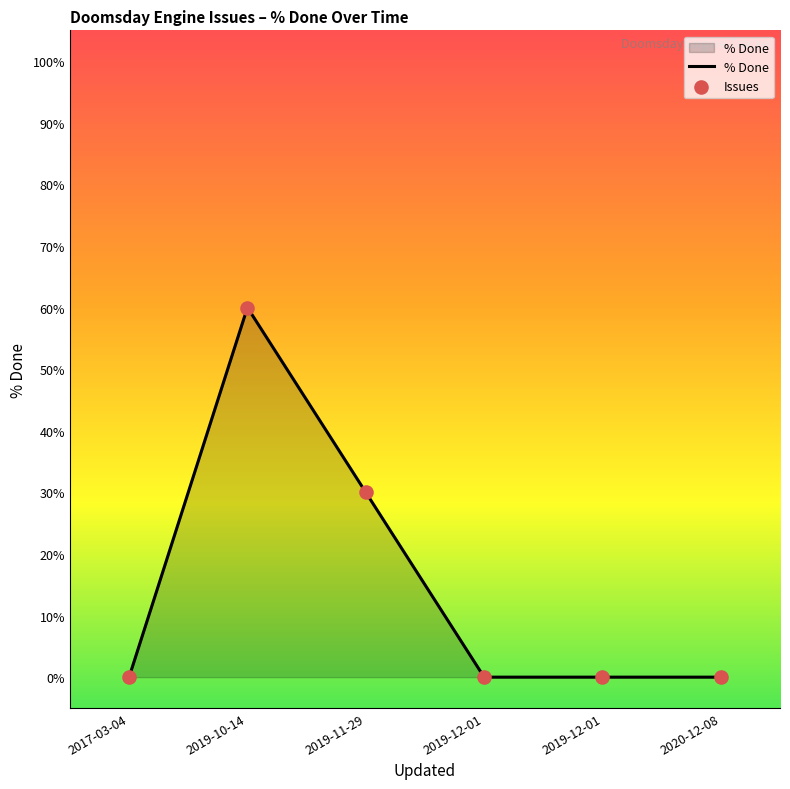

How many lines are shown in the chart?

1